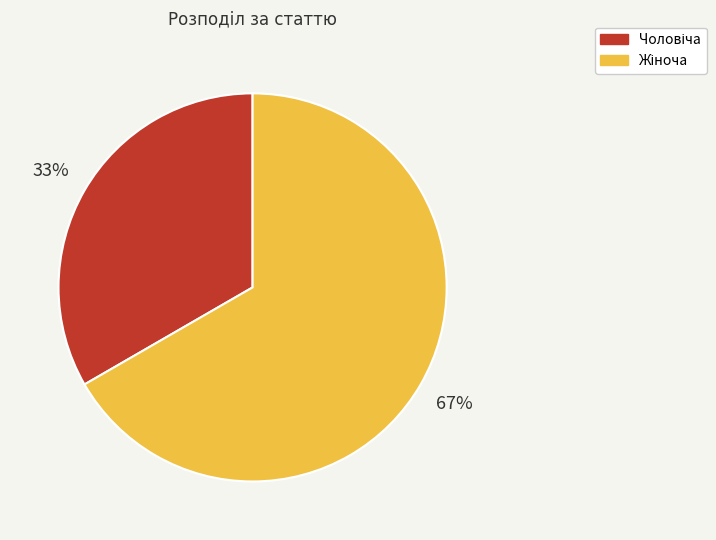

To the nearest percent, what is the average slice percentage?

50%